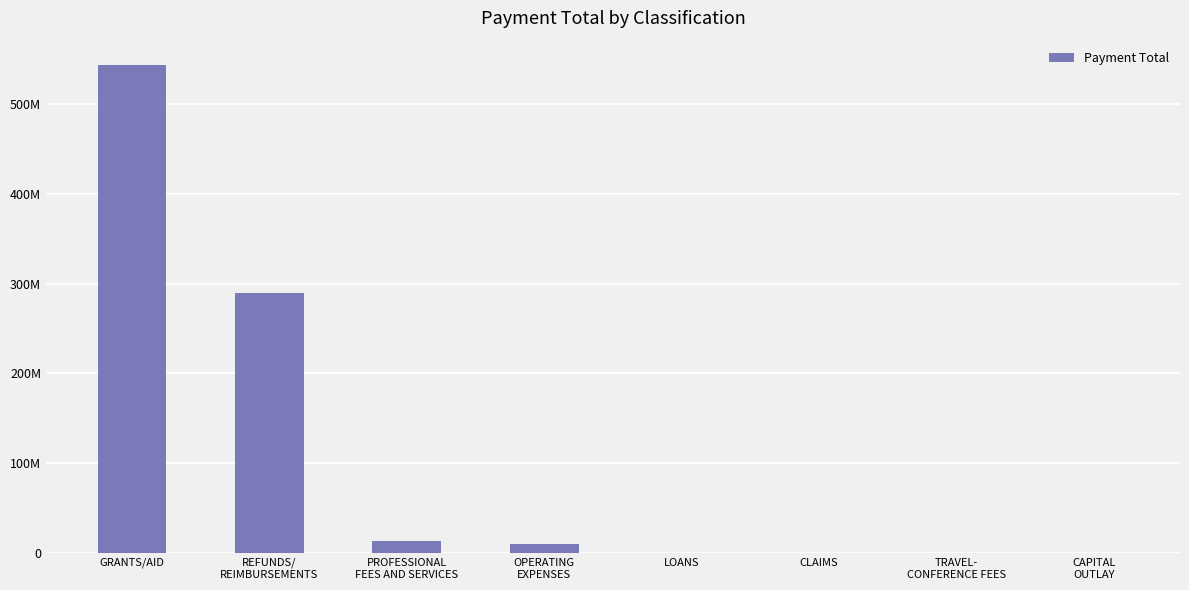

Is it true that the value at OPERATING
EXPENSES is 10012230.8?

True